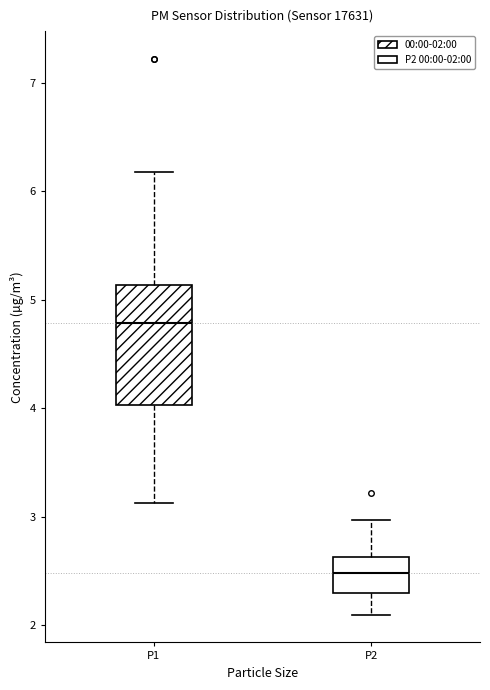

Reading left to right, transcribe this box plot: for each box, give where its median line is, the range the box spans, and where its two whiskers end, as read against the y-axis. The values are not printed on the chart, so give them approximately, as read against the axis.

P1: median 4.8, box 4.0 to 5.1, whiskers 3.1 to 6.2
P2: median 2.5, box 2.3 to 2.6, whiskers 2.1 to 3.0